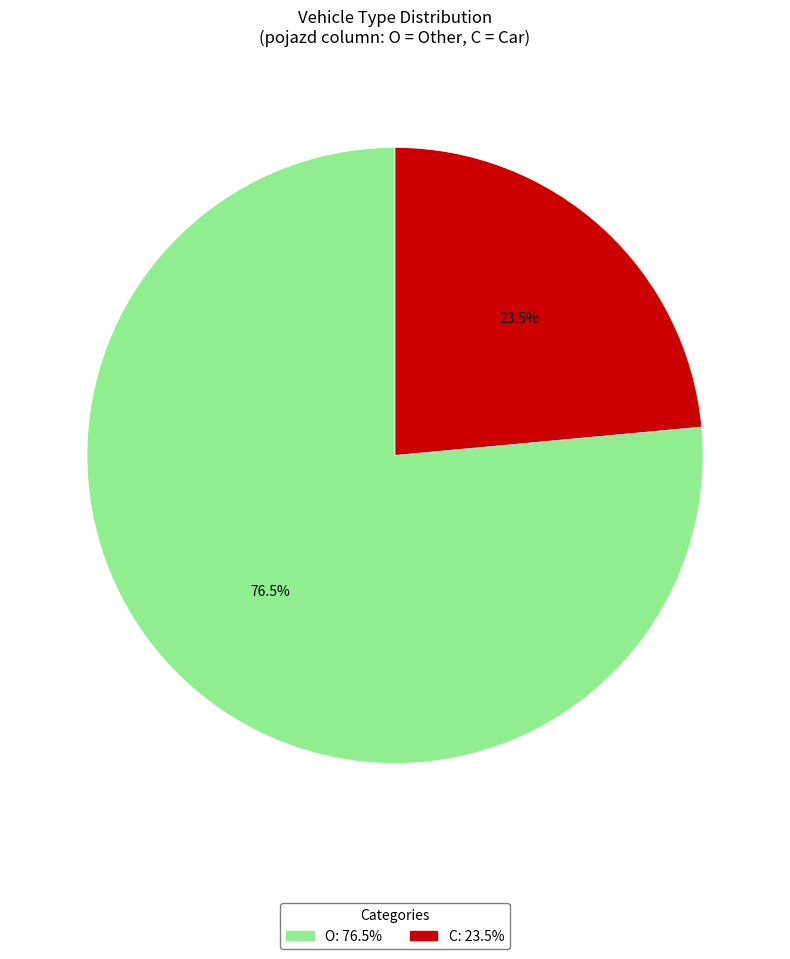

To the nearest percent, what is the difference between the largest and smallest slice percentages?

53%